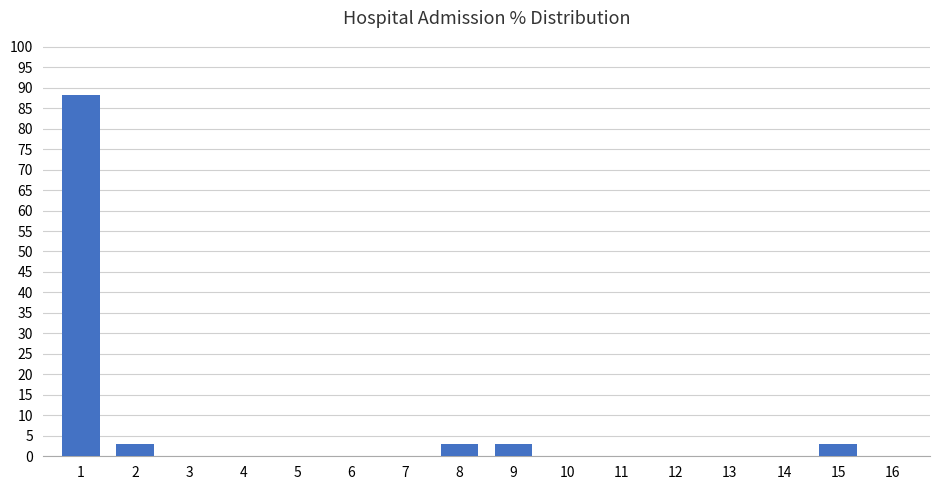

Reading left to right, extract all data points from this chart.

1=88.2	2=2.9	3=0.0	4=0.0	5=0.0	6=0.0	7=0.0	8=2.9	9=2.9	10=0.0	11=0.0	12=0.0	13=0.0	14=0.0	15=2.9